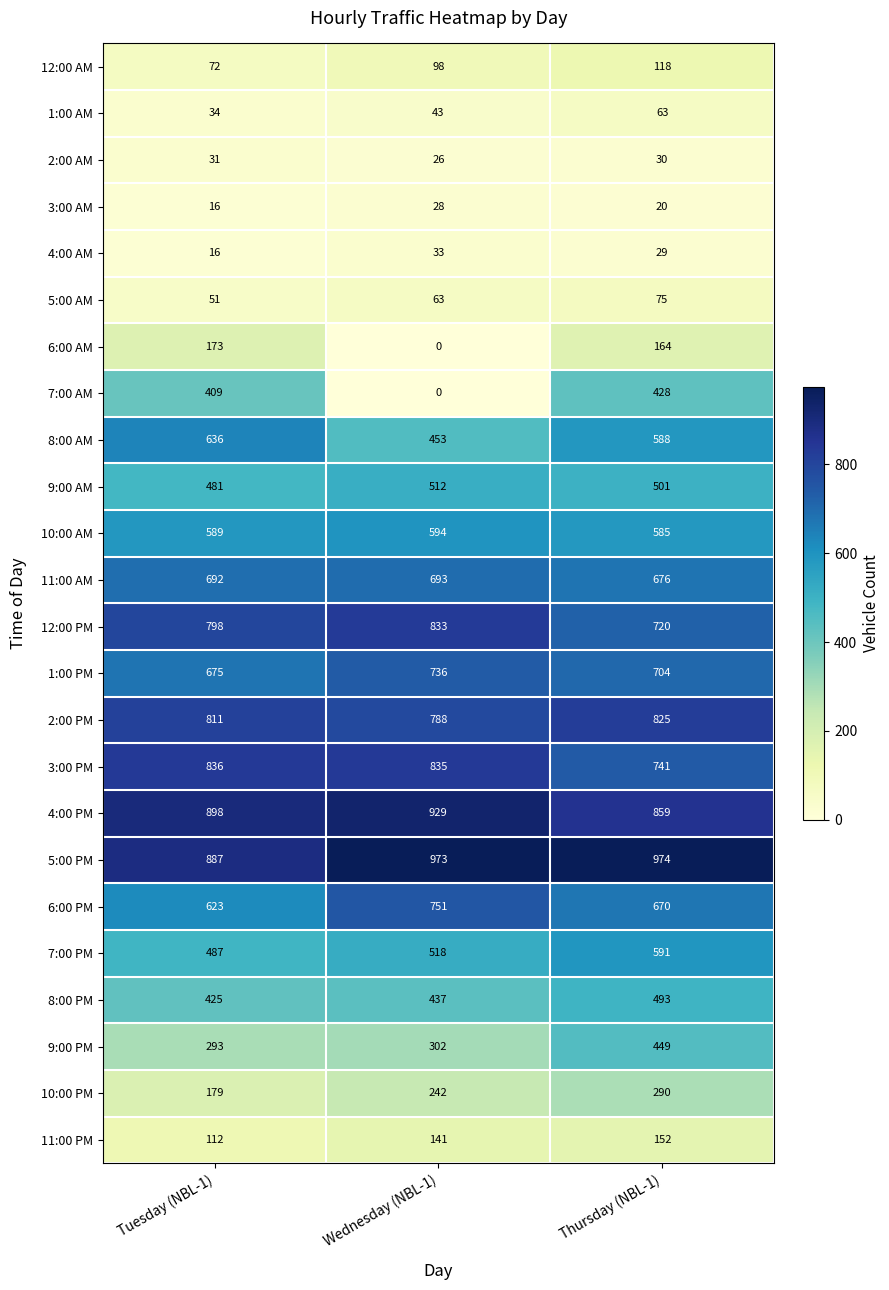

How many series are shown in this chart?

24